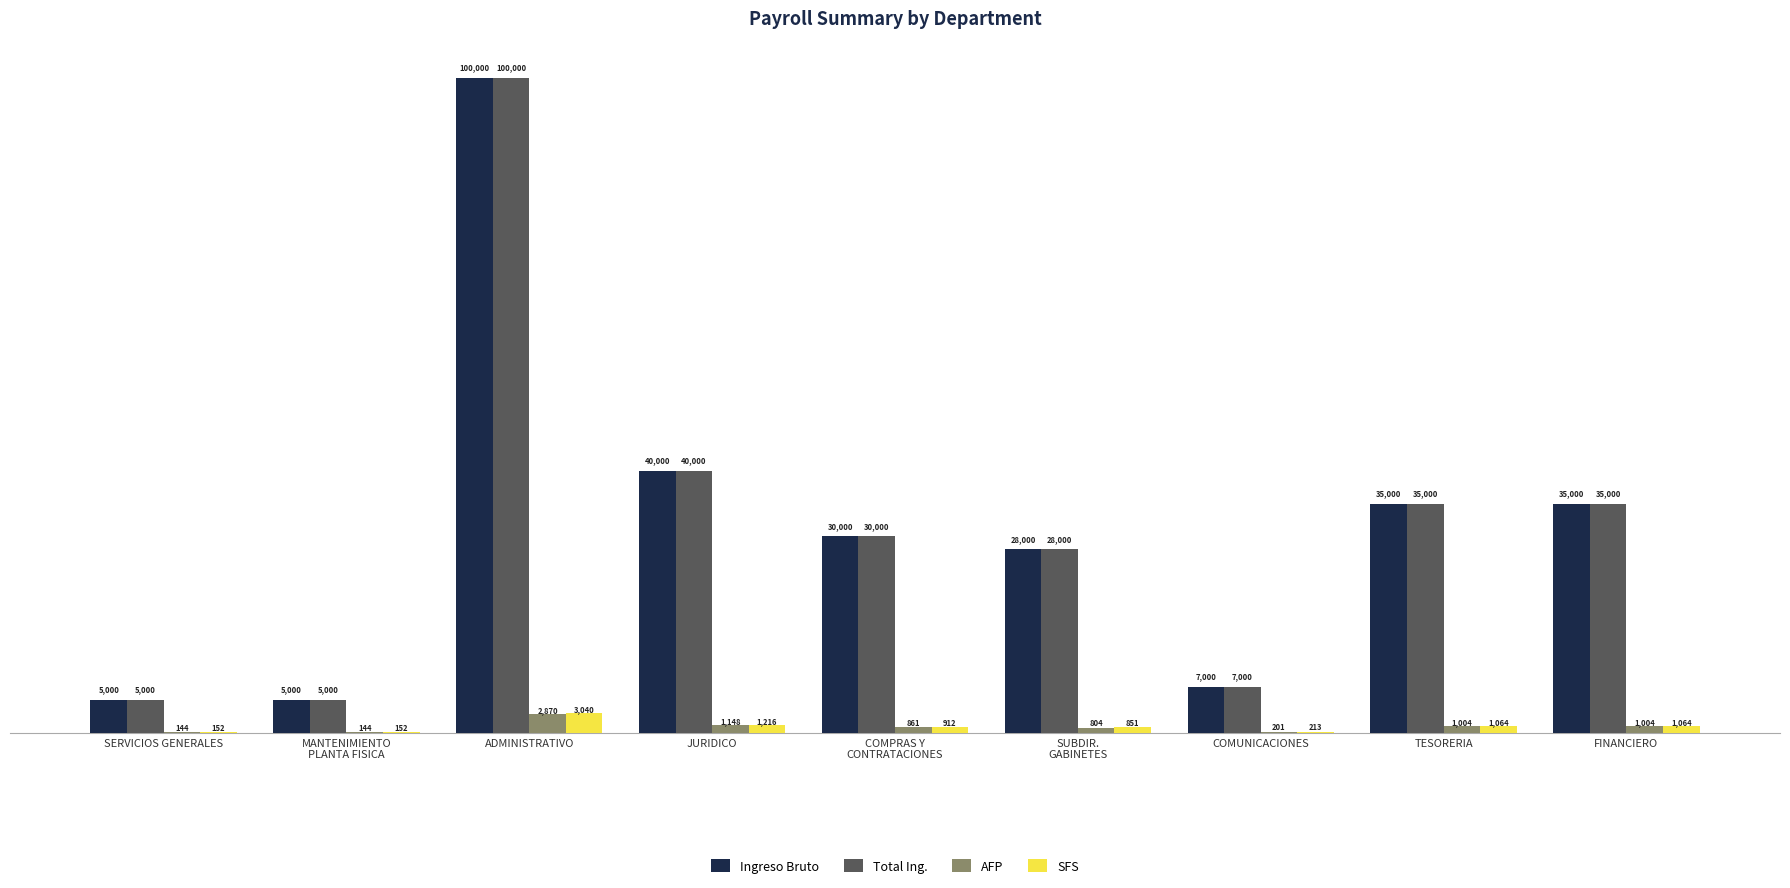

Which category has the highest value across all series?

ADMINISTRATIVO